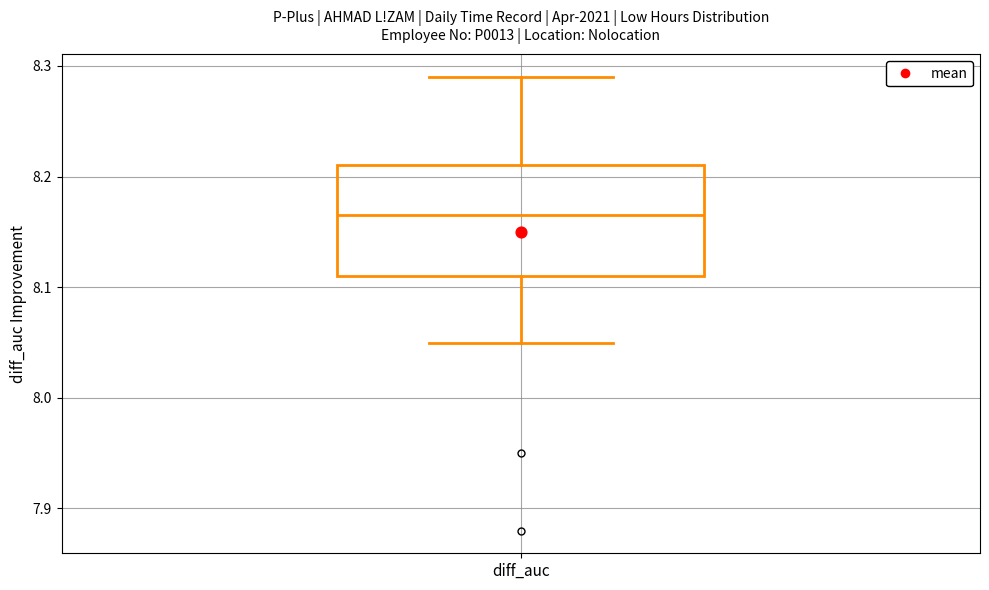

Read this box plot against the y-axis: the position of the median line, the range covered by the box, and the ends of both whiskers. The values are not printed on the chart, so give them approximately, as read against the axis.

median 8.17, box 8.11 to 8.21, whiskers 8.05 to 8.29